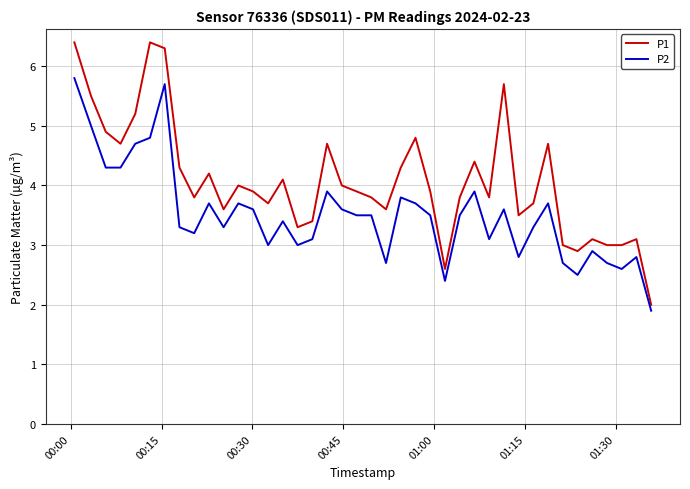

Rank the series by their maximum value, from highest to lowest.

P1, P2